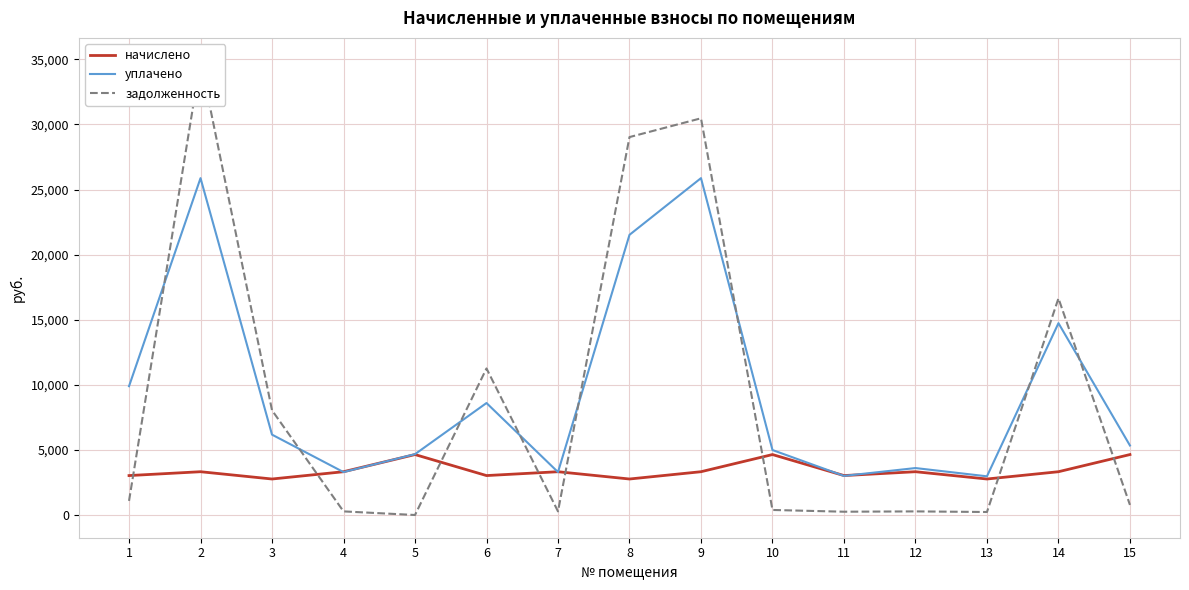

At which category is the sum across all series the highest?

2